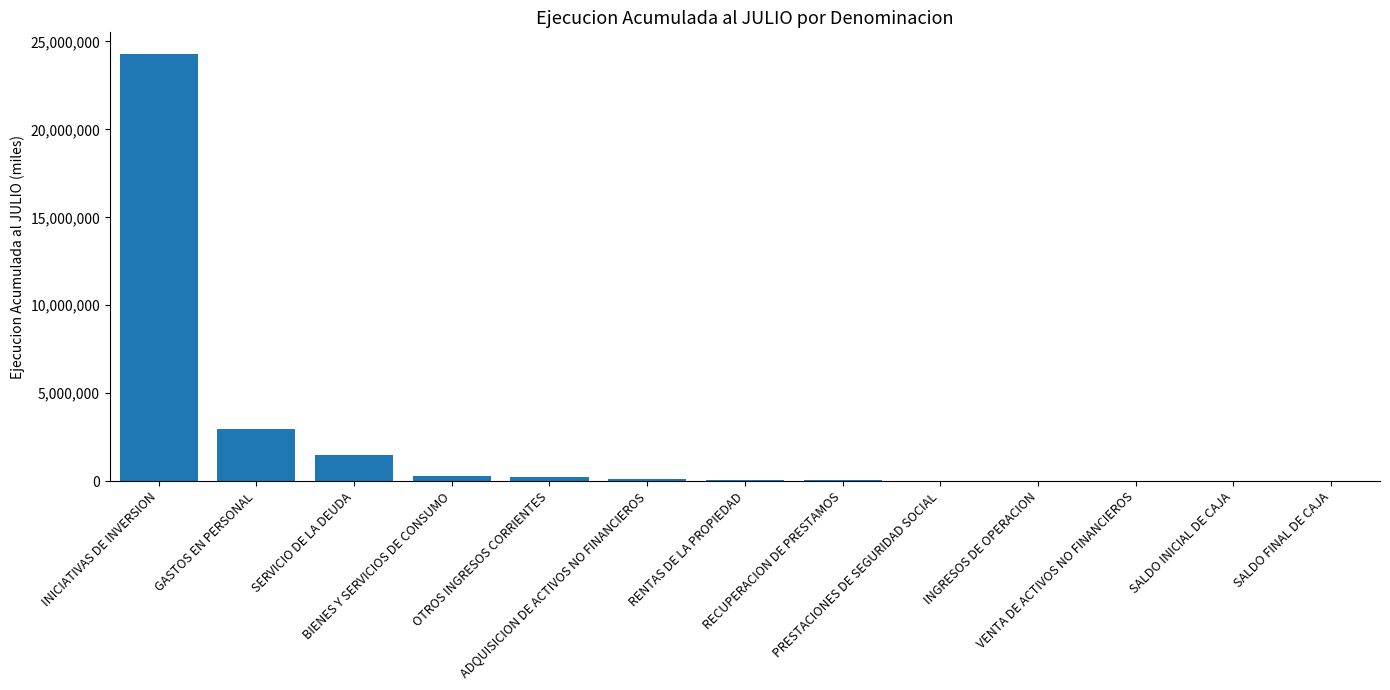

What is the maximum value shown in the chart?

24304503